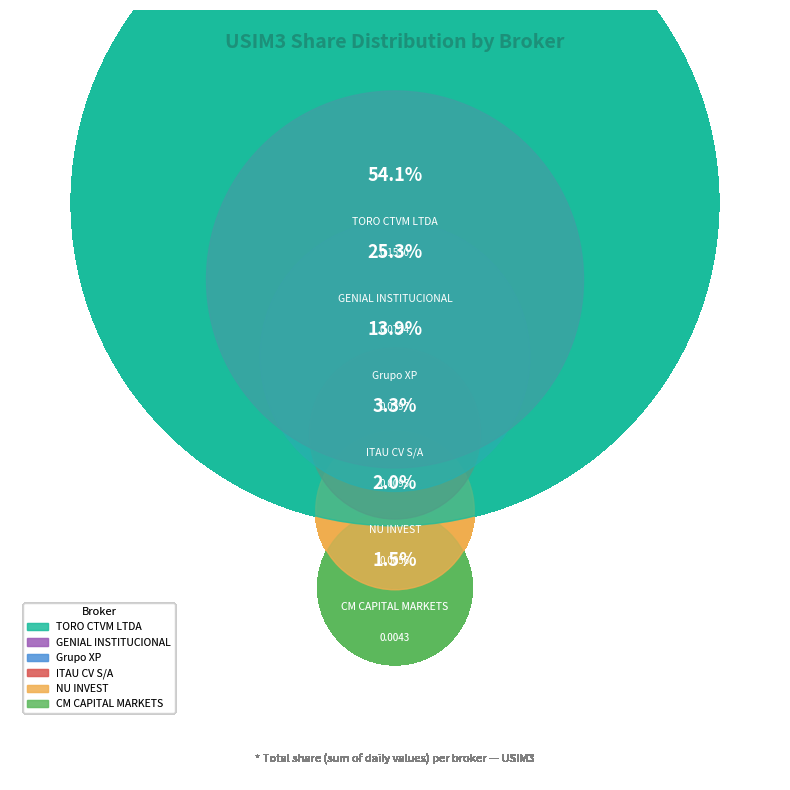

Rank the categories by value from lowest to highest.

CM CAPITAL MARKETS, NU INVEST, ITAU CV S/A, Grupo XP, GENIAL INSTITUCIONAL, TORO CTVM LTDA